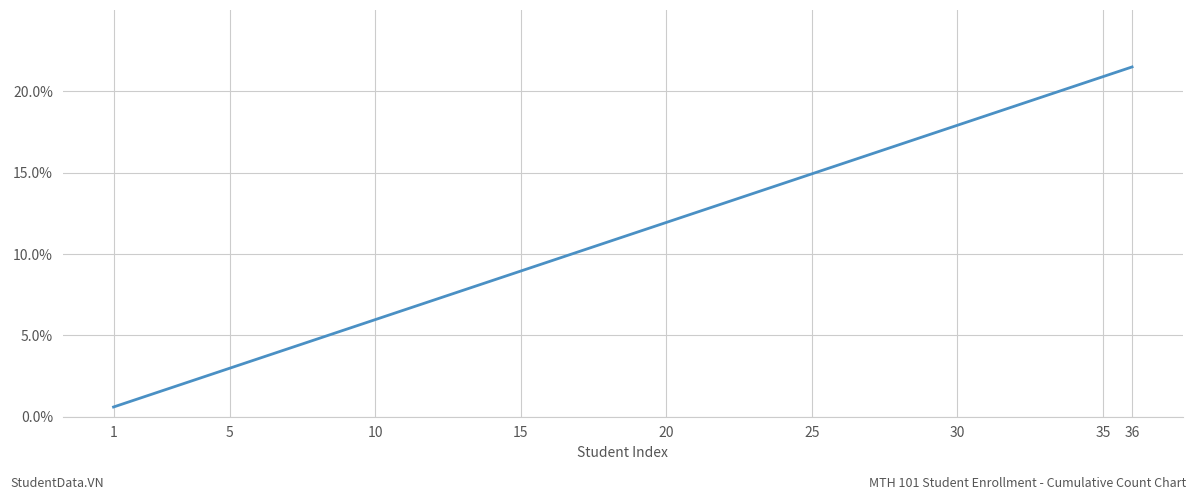

What is the maximum value shown in the chart?

21.5